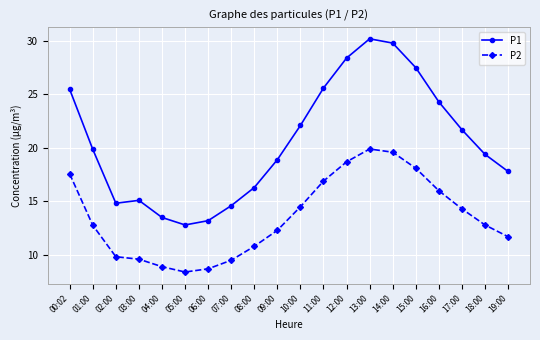

Which label corresponds to the smallest value in the chart?

05:00